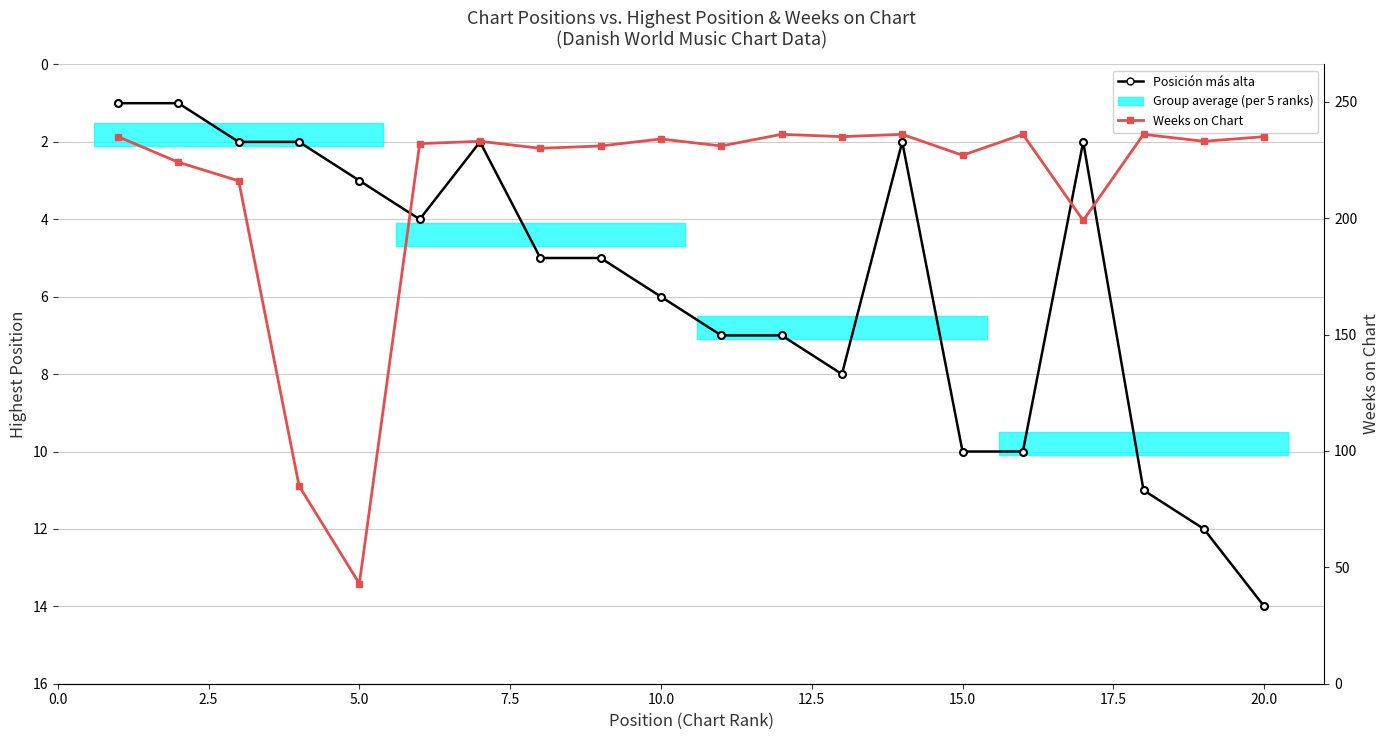

Which series has the largest total across all categories?

Weeks on Chart